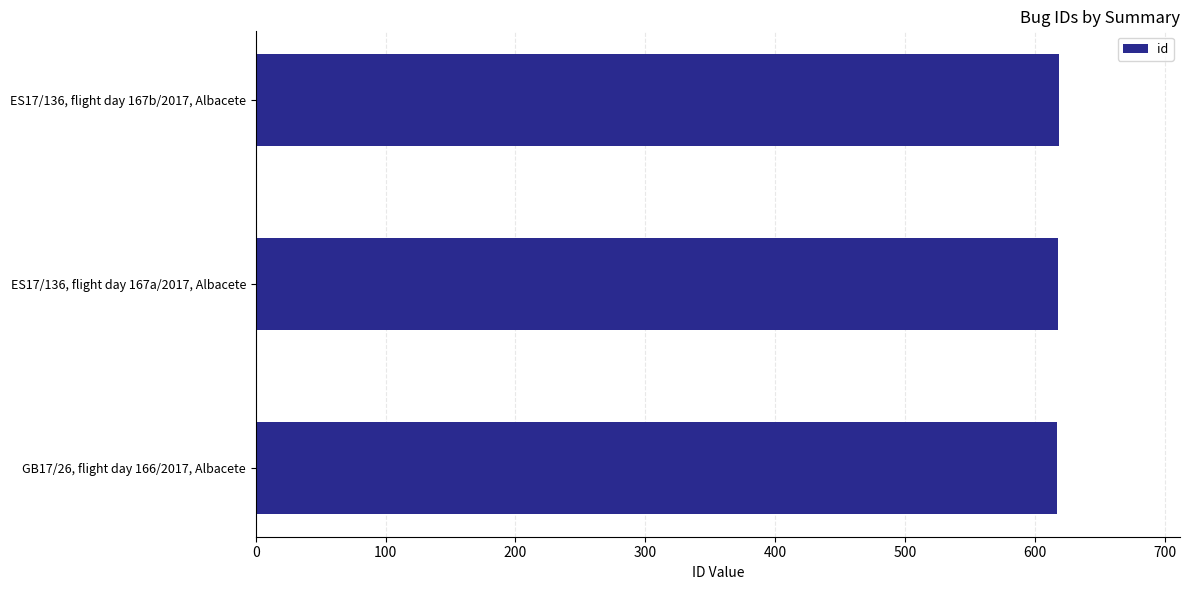

What is the sum of all values?

1854